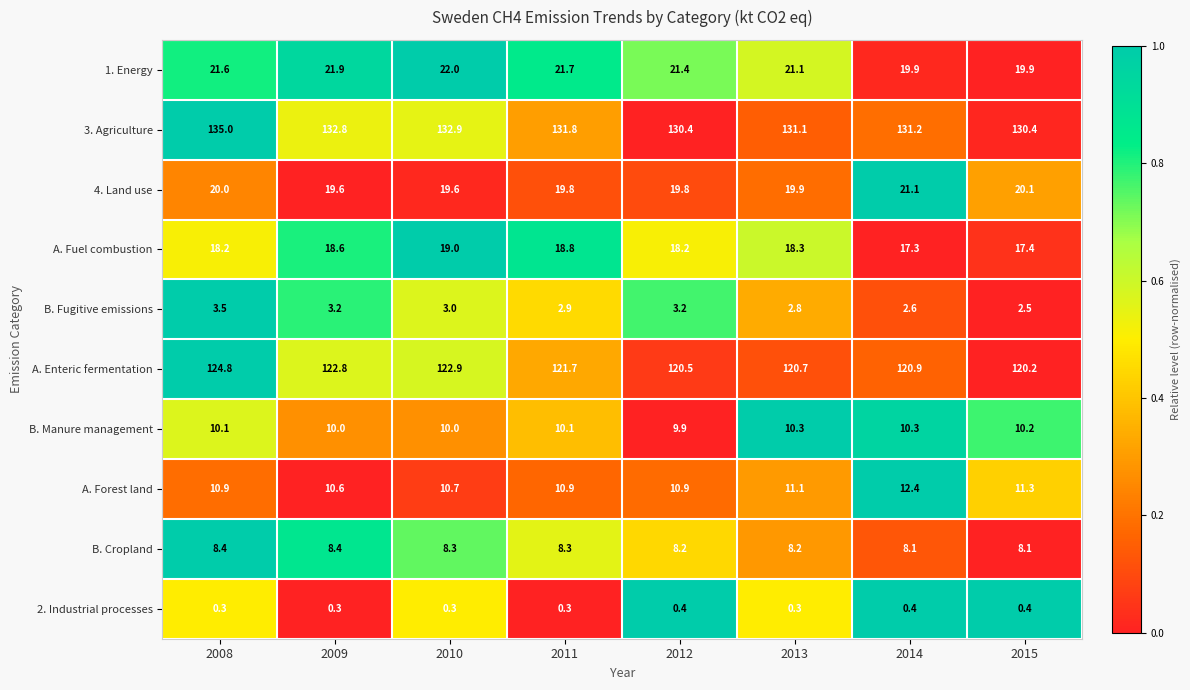

The 2. Industrial processes series shows 0.3 at 2013. True or false?

True